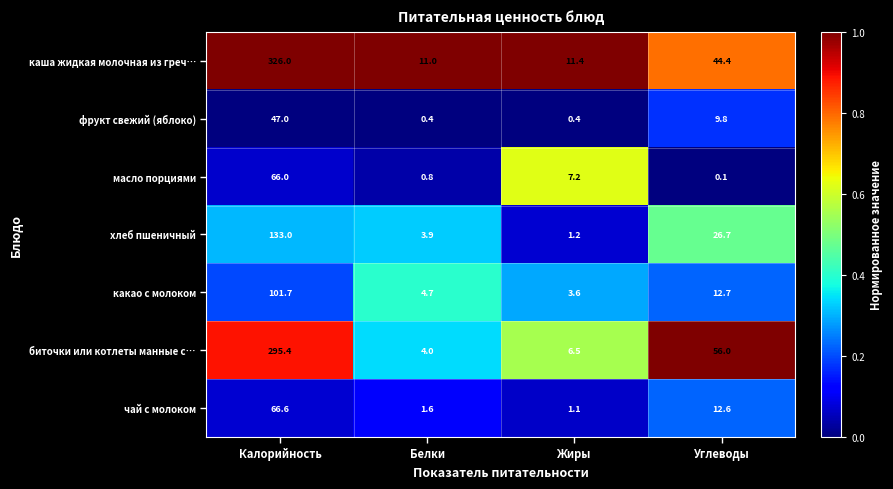

The value of какао с молоком at Углеводы is 12.7. True or false?

True